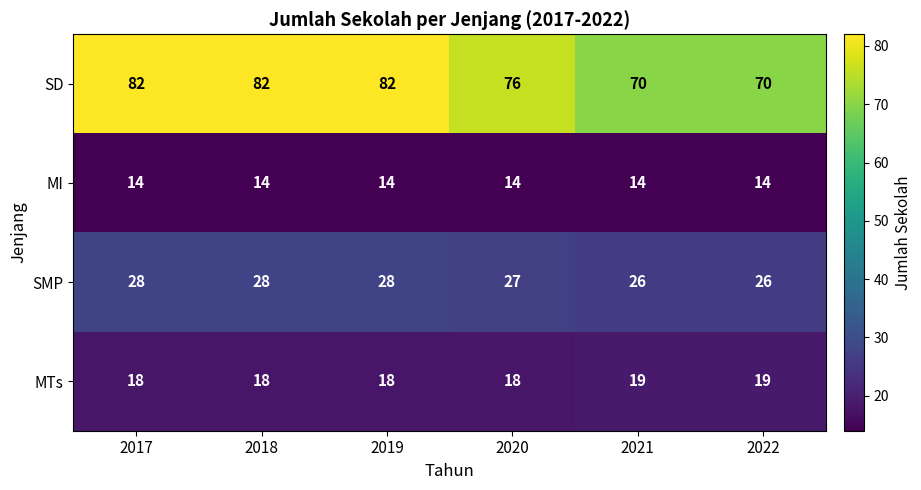

What is the spread (max minus min) of values at 2020?

62